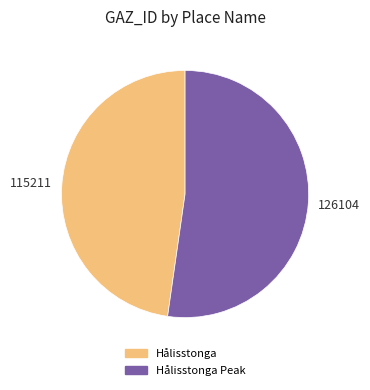

Between Hålisstonga Peak and Hålisstonga, which is larger?

Hålisstonga Peak